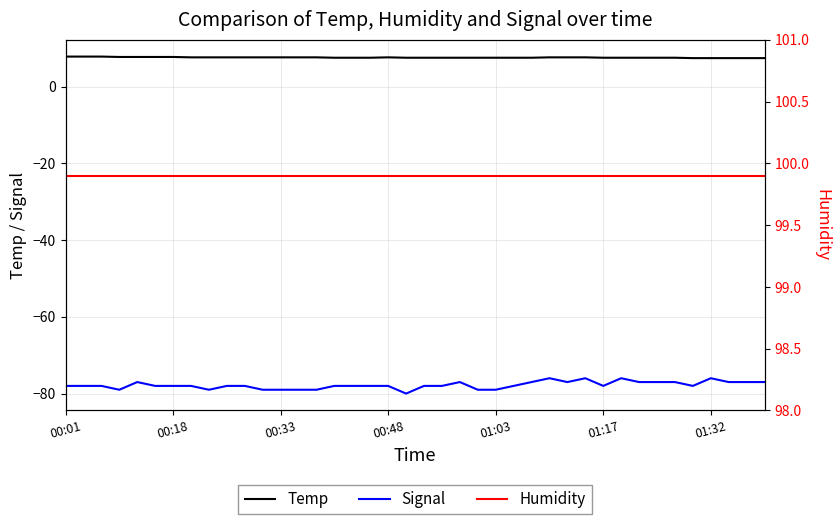

The value of Temp at 01:03 is 11.2. True or false?

False